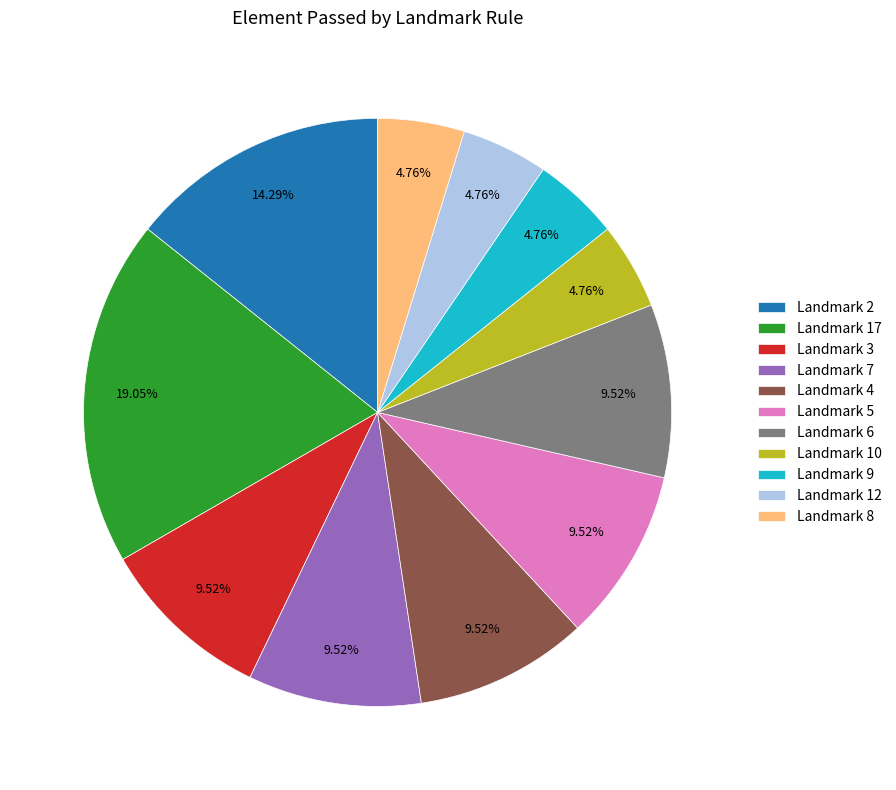

How many slices are in this pie chart?

11